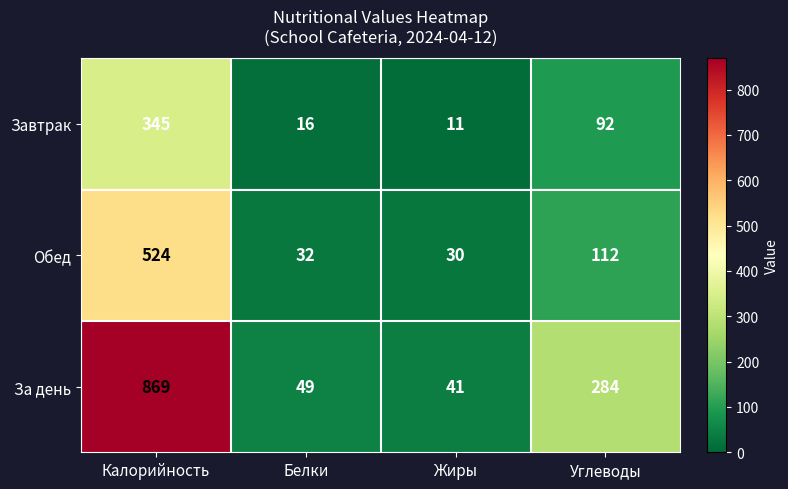

Is it true that Обед equals 30 at Жиры?

True